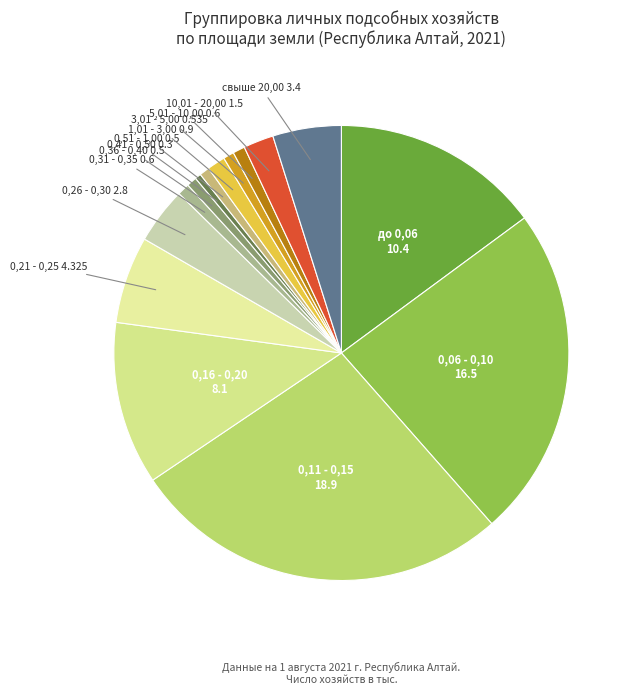

What is the smallest slice in the pie chart?

0,41 - 0,50